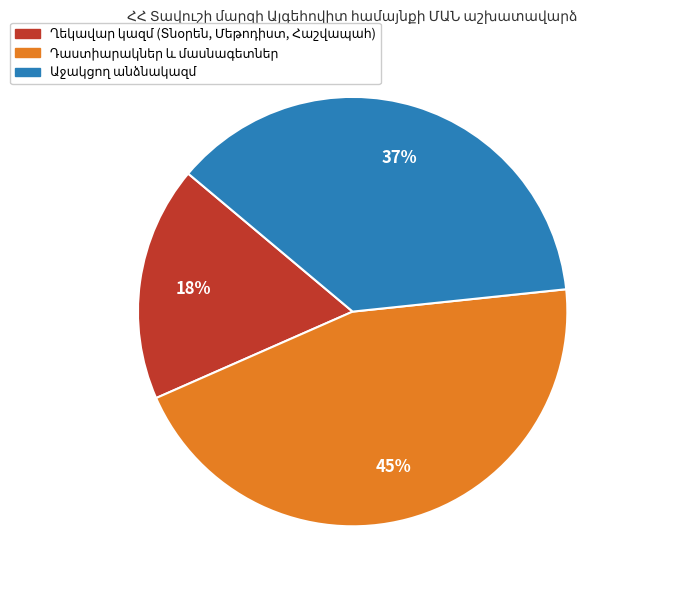

Count the number of slices in the pie.

3